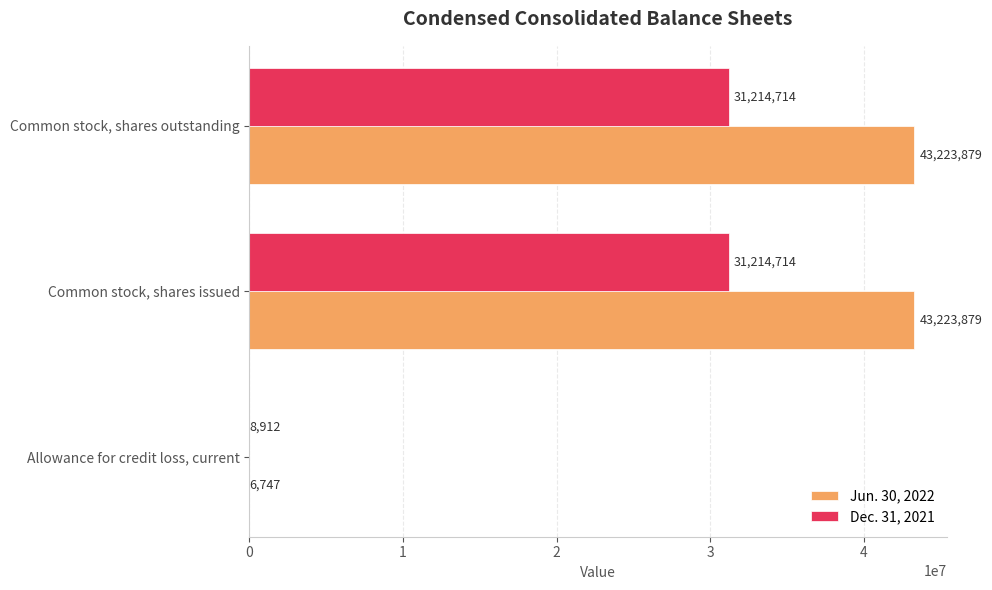

What is the total value across all series at Allowance for credit loss, current?

15659